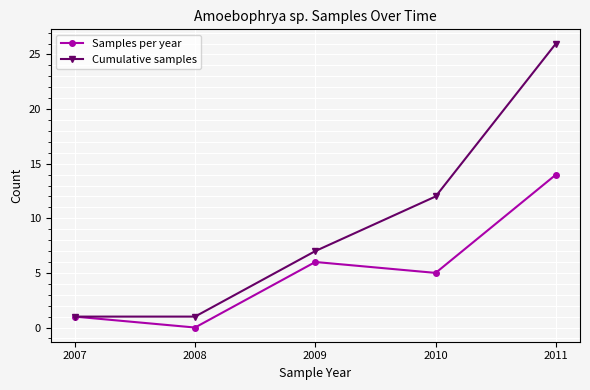

Rank the series by their average value, from lowest to highest.

Samples per year, Cumulative samples